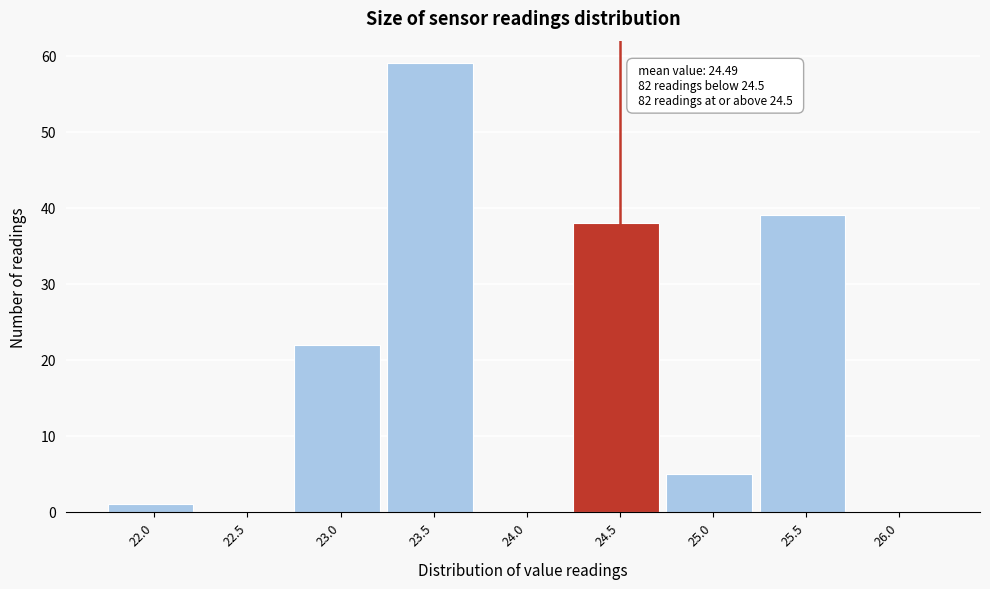

Reading right to left, extract all data points from this chart.

26.0=0	25.5=39	25.0=5	24.5=38	24.0=0	23.5=59	23.0=22	22.5=0	22.0=1